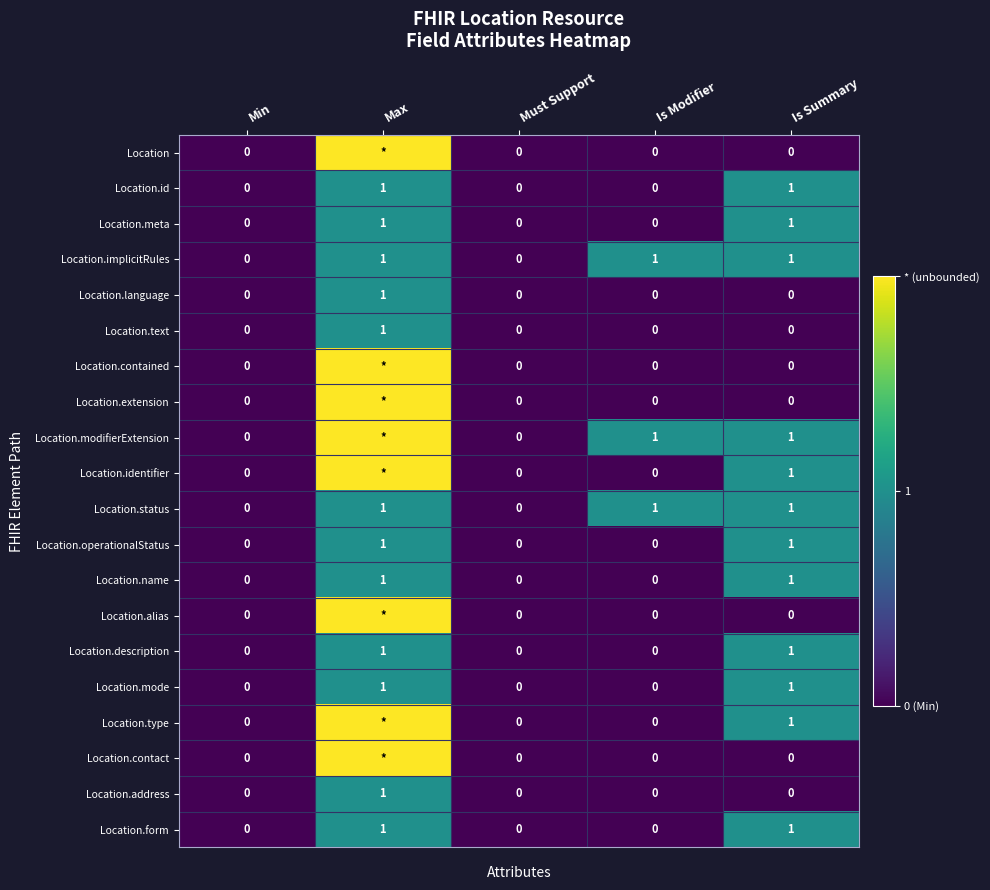

What is the total value across all series at Is Summary?

12